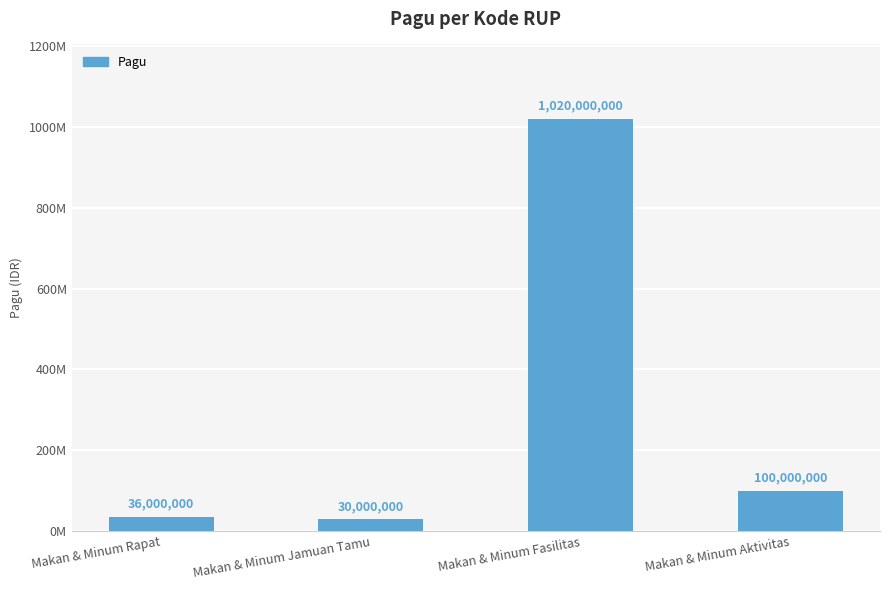

Which label corresponds to the smallest value in the chart?

Makan & Minum Jamuan Tamu